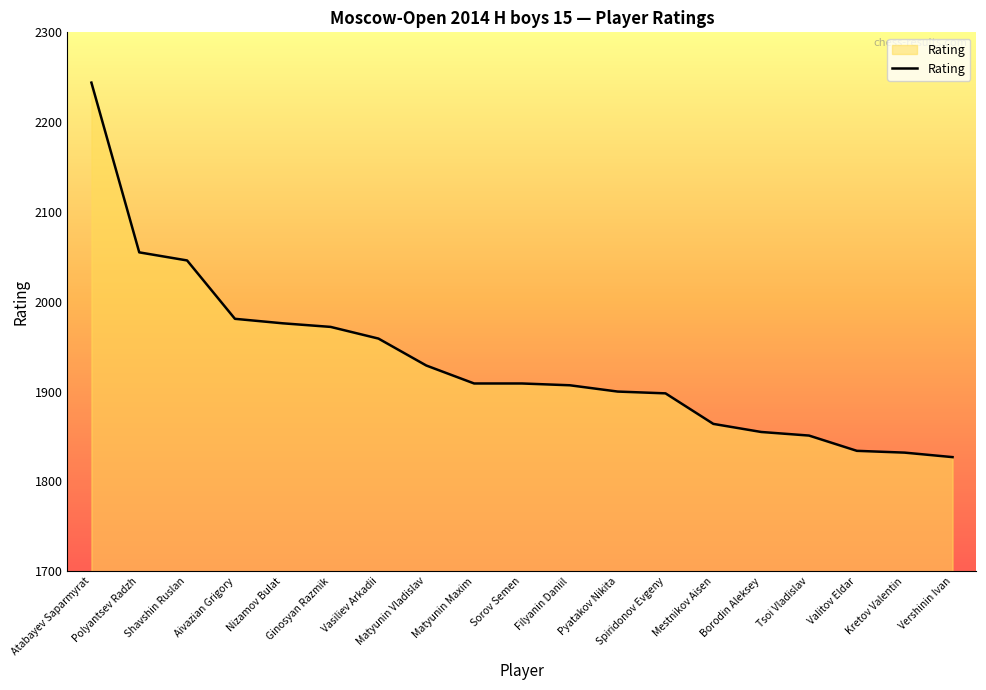

The chart shows a value of 772 at Ginosyan Razmik. True or false?

False